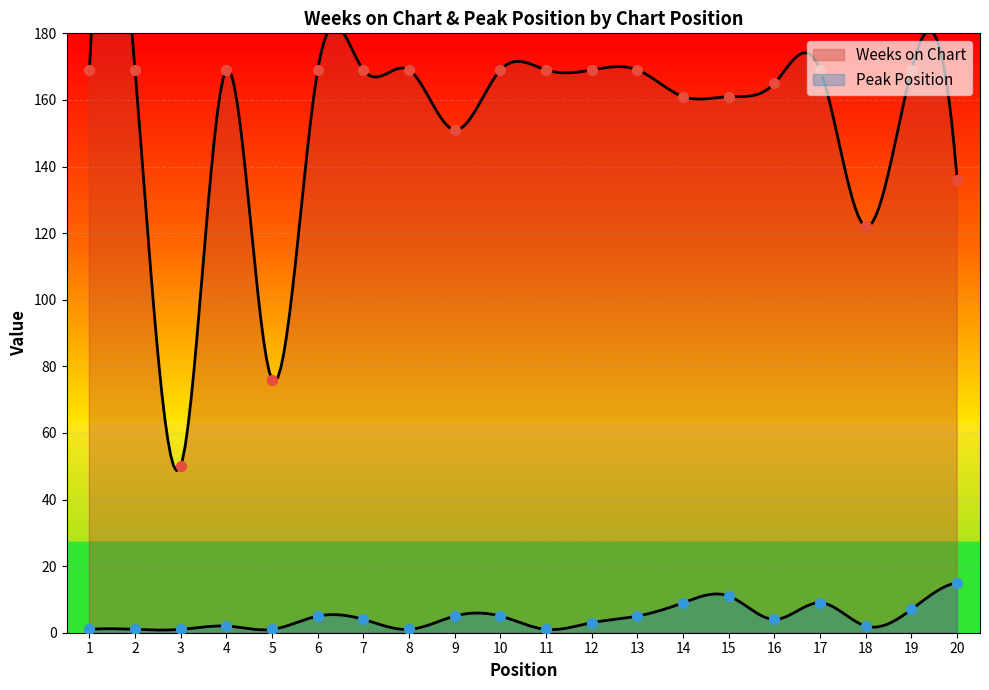

Which series contains the highest Y value?

Weeks on Chart